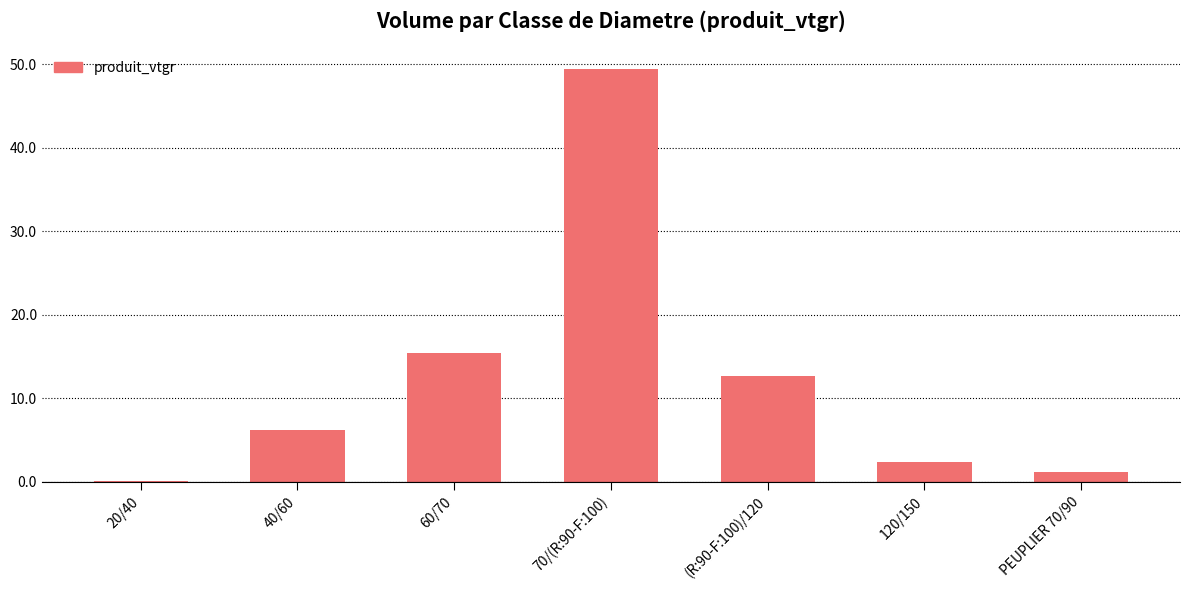

What is the change in value from 60/70 to 120/150?

-13.1